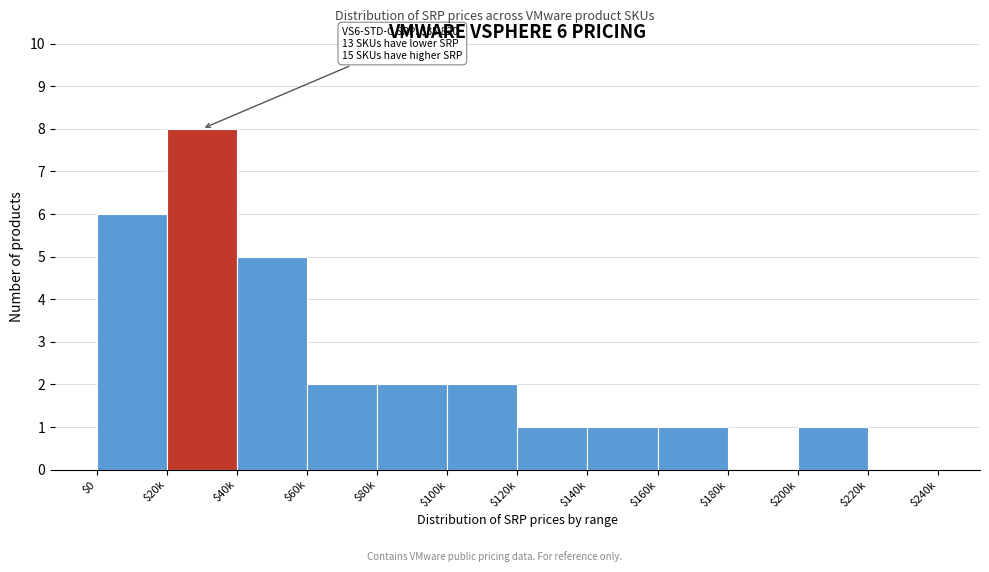

What is the maximum value shown in the chart?

8